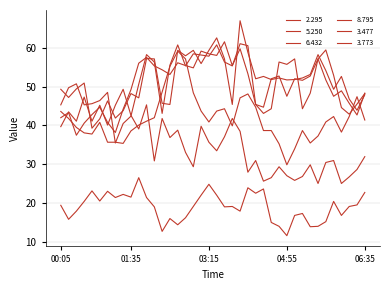

Does the chart display data point markers on the line(s)?

No